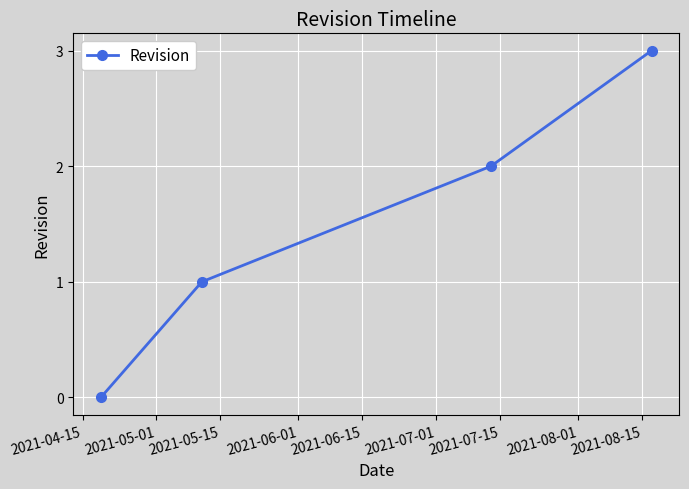

What is the value of the 4th point from the left?

3